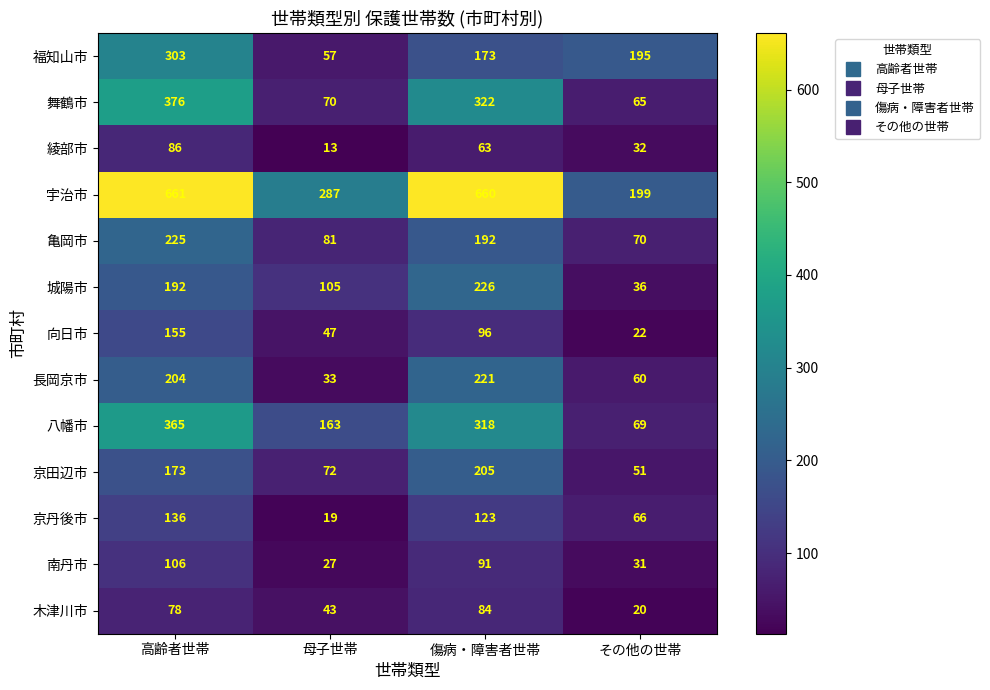

At その他の世帯, list the series in order from largest to smallest.

宇治市, 福知山市, 亀岡市, 八幡市, 京丹後市, 舞鶴市, 長岡京市, 京田辺市, 城陽市, 綾部市, 南丹市, 向日市, 木津川市